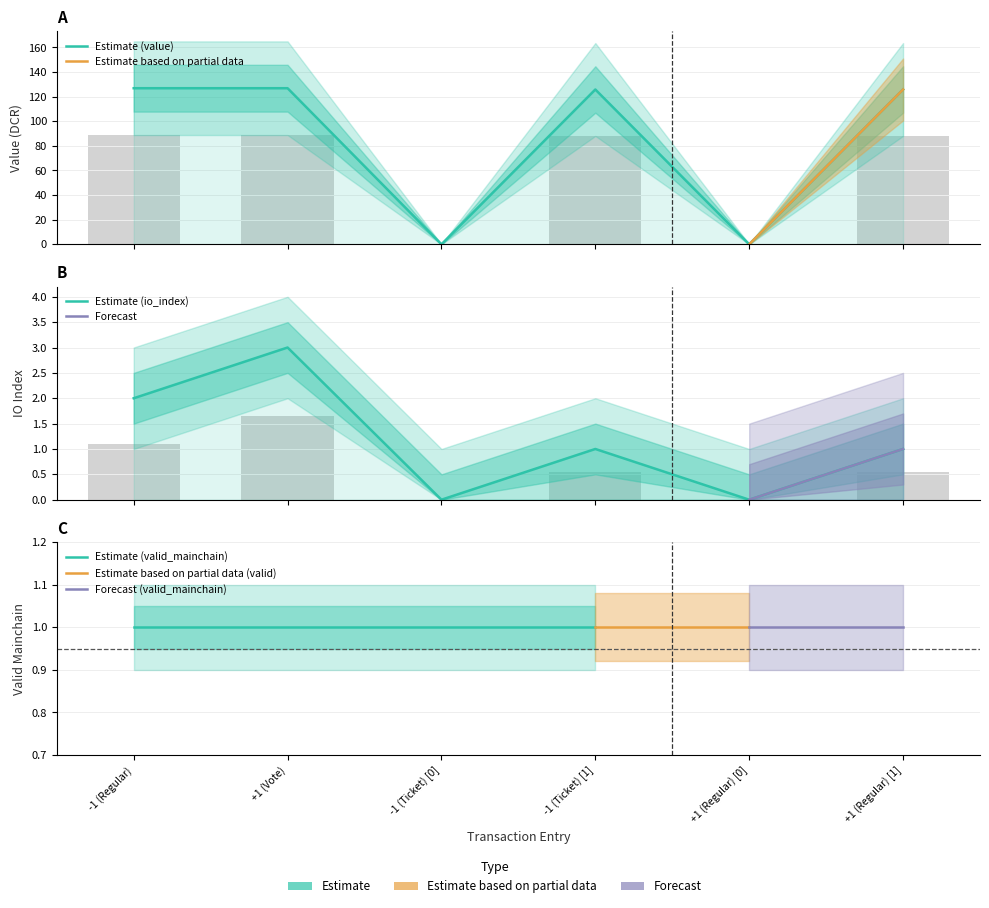

What is the label of the 6th bar from the right?

-1 (Regular)